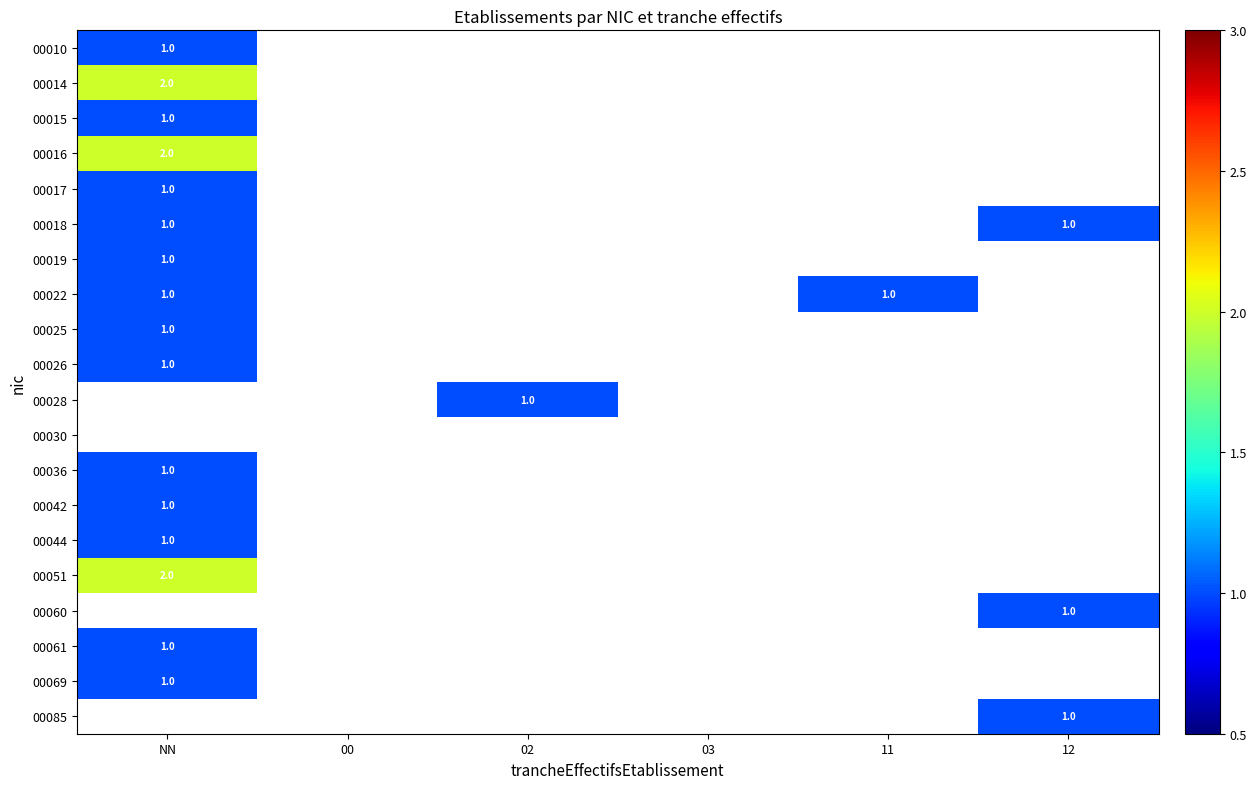

Count the number of data series in this chart.

20